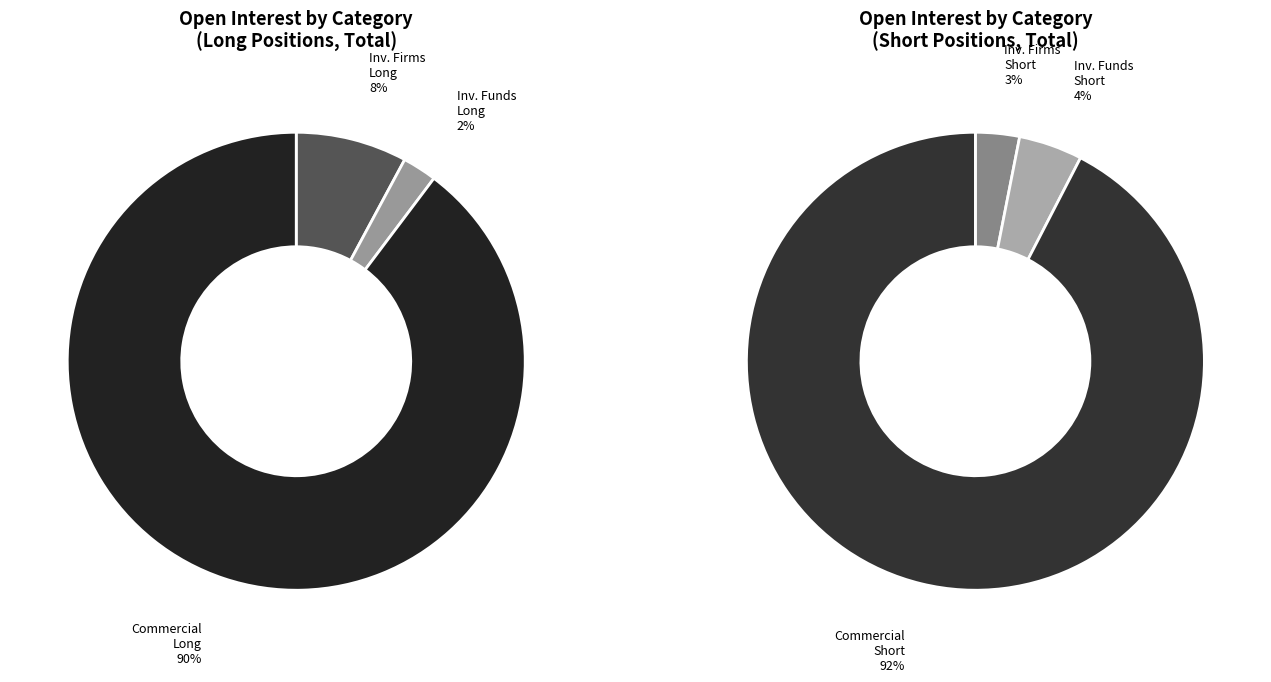

Which has a higher value, Investment Funds Long or Commercial Short?

Commercial Short